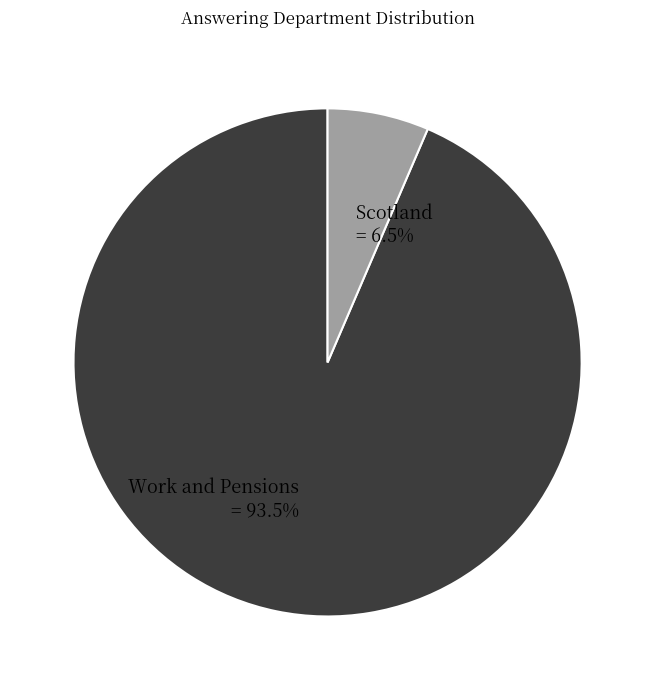

Between Work and Pensions and Scotland, which is larger?

Work and Pensions